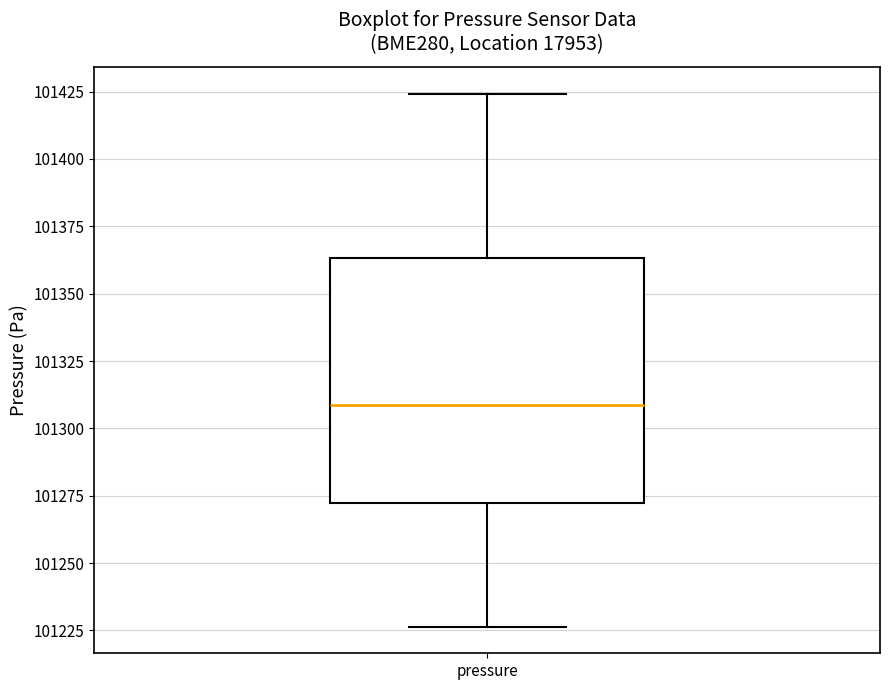

Read this box plot against the y-axis: the position of the median line, the range covered by the box, and the ends of both whiskers. The values are not printed on the chart, so give them approximately, as read against the axis.

median 101310, box 101270 to 101365, whiskers 101225 to 101425